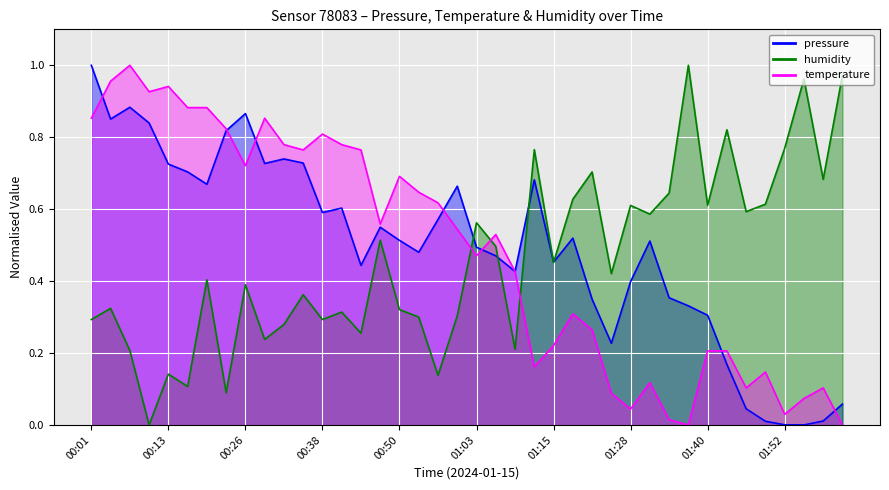

What is the value of the pressure point at the 8th from the left?

0.8